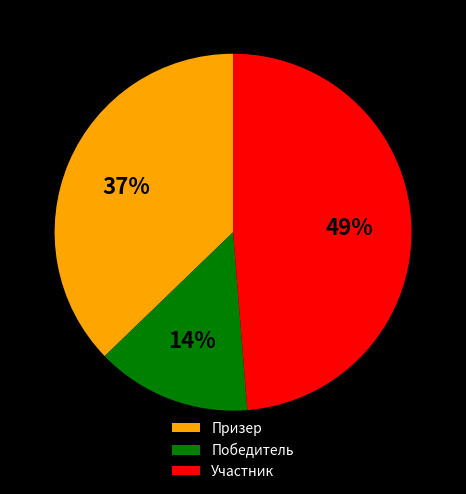

The Призер slice represents 43% of the pie. True or false?

False